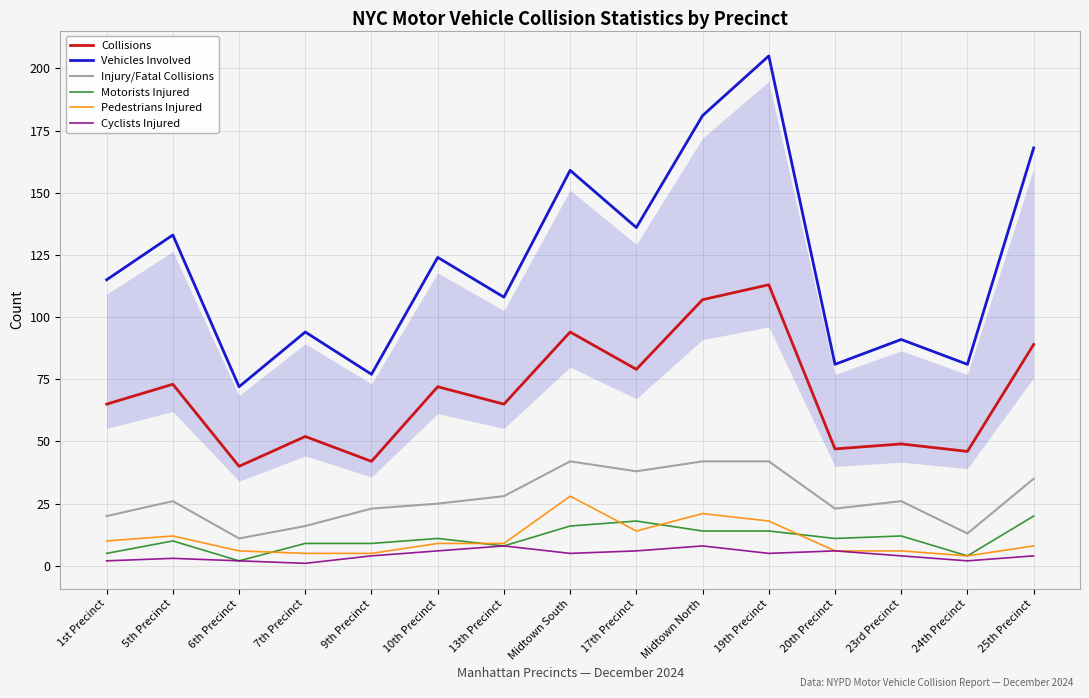

In Cyclists Injured, how many points are higher than both neighbors (excluding endpoints)?

4